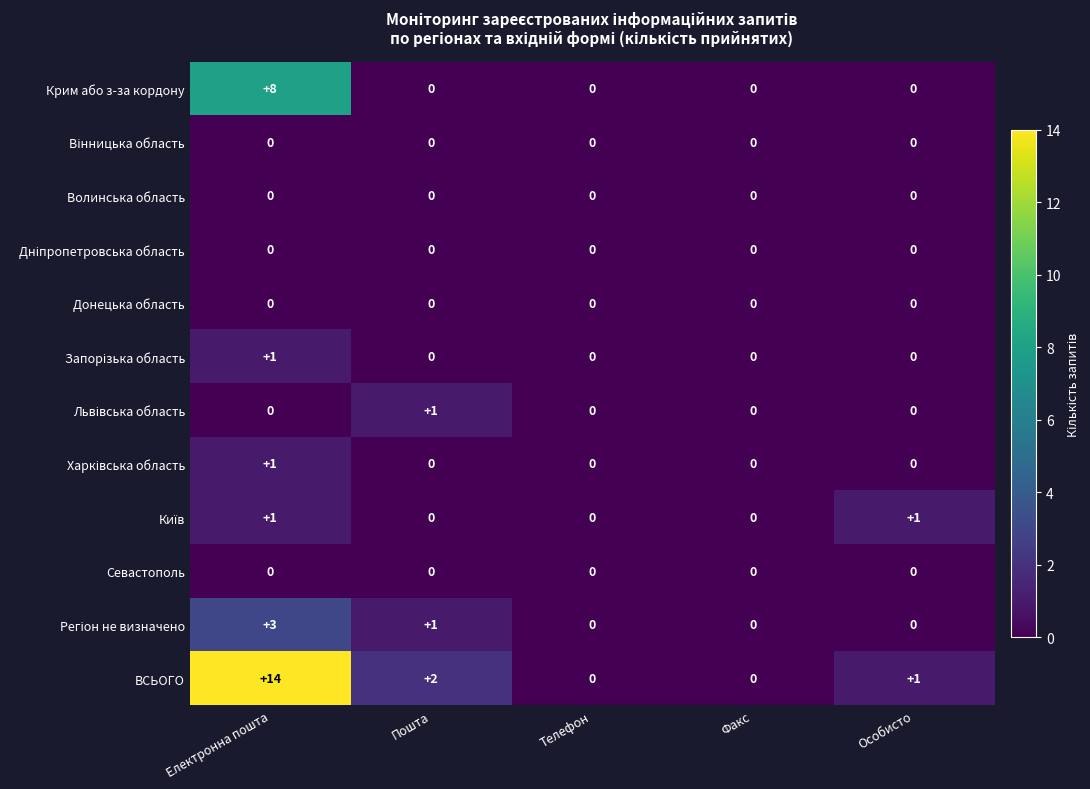

The Крим або з-за кордону series shows 8 at Електронна пошта. True or false?

True